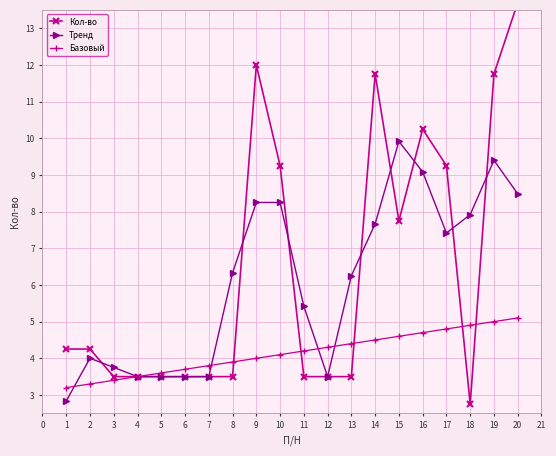

What are all the series names shown in the legend?

Кол-во, Тренд, Базовый